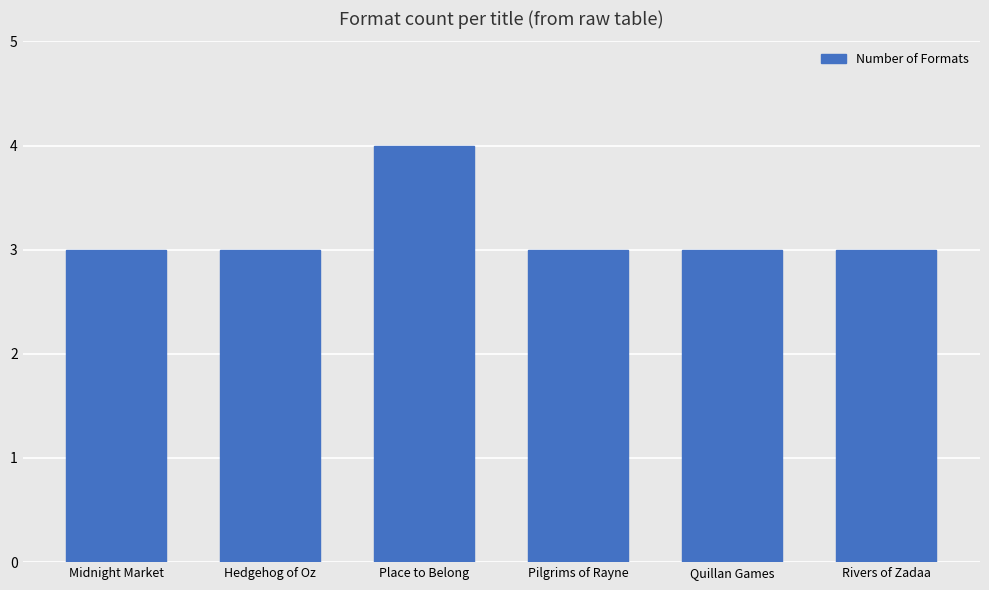

How many bars are there in total?

6